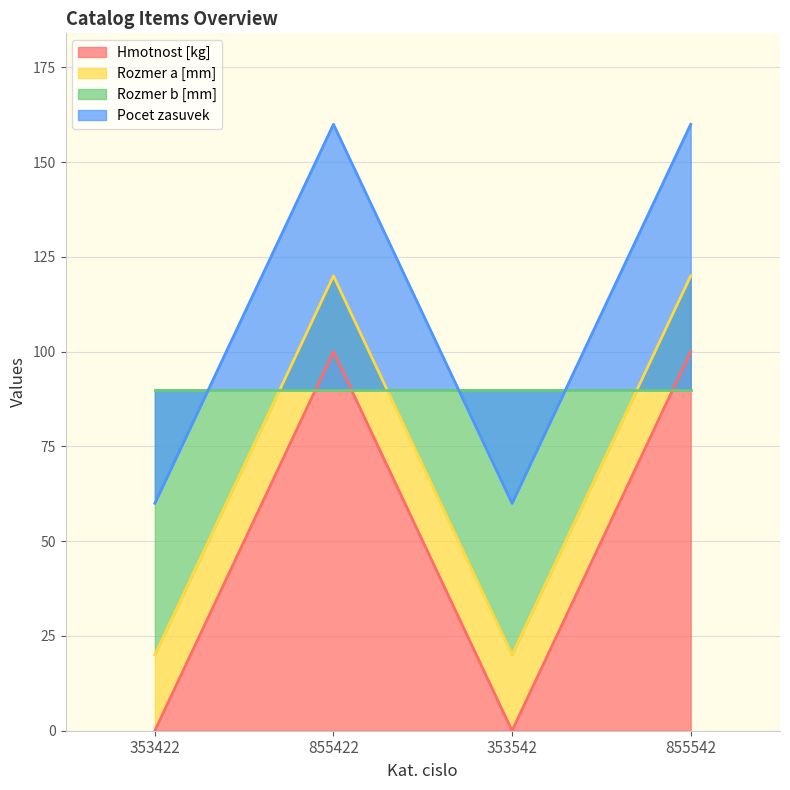

Which has a higher value, 353542 or 855542?

855542